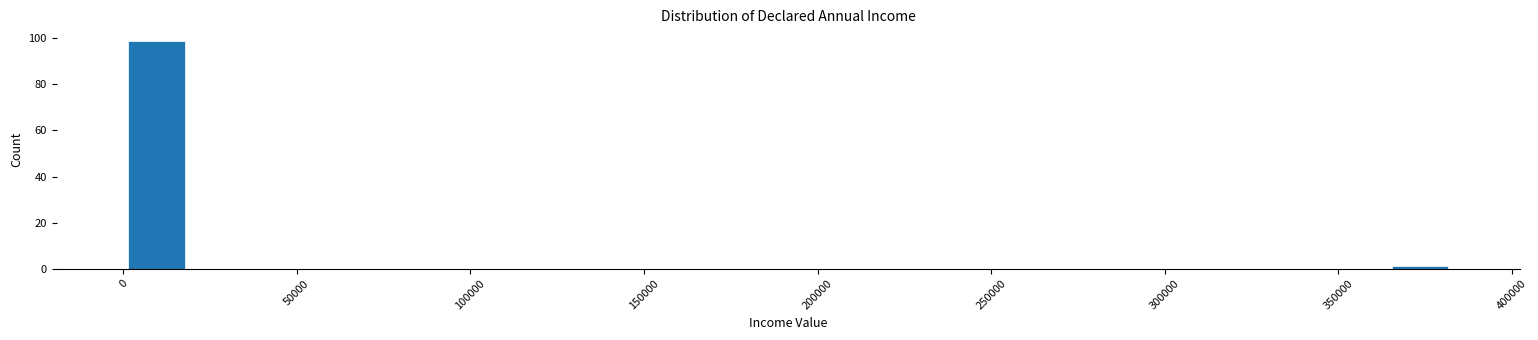

Read against the x-axis, roughly where is the centre of the tallest bar?

10000